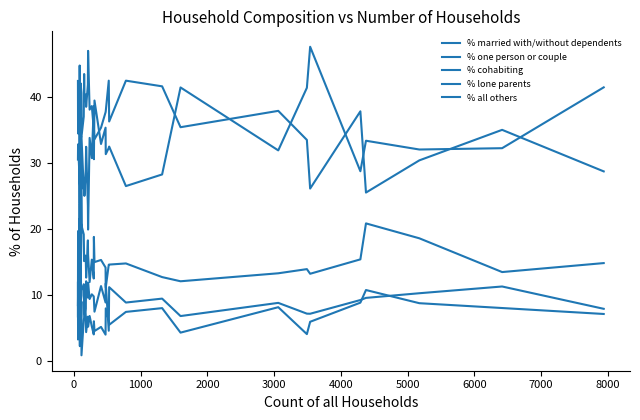

True or false: % one person or couple has more than 1 points higher than both neighbors.

True